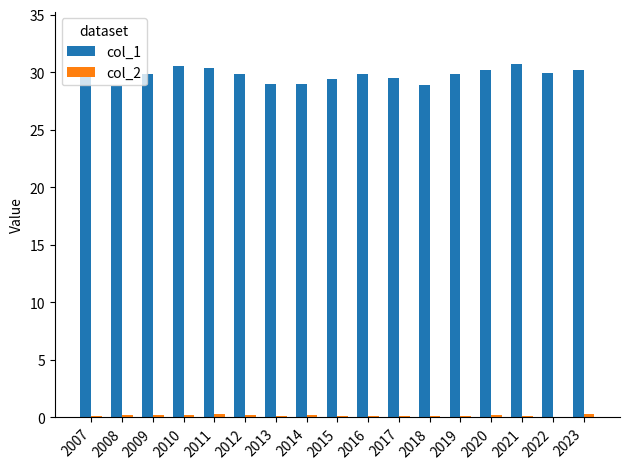

Is it true that col_1 equals 28.8 at 2008?

True